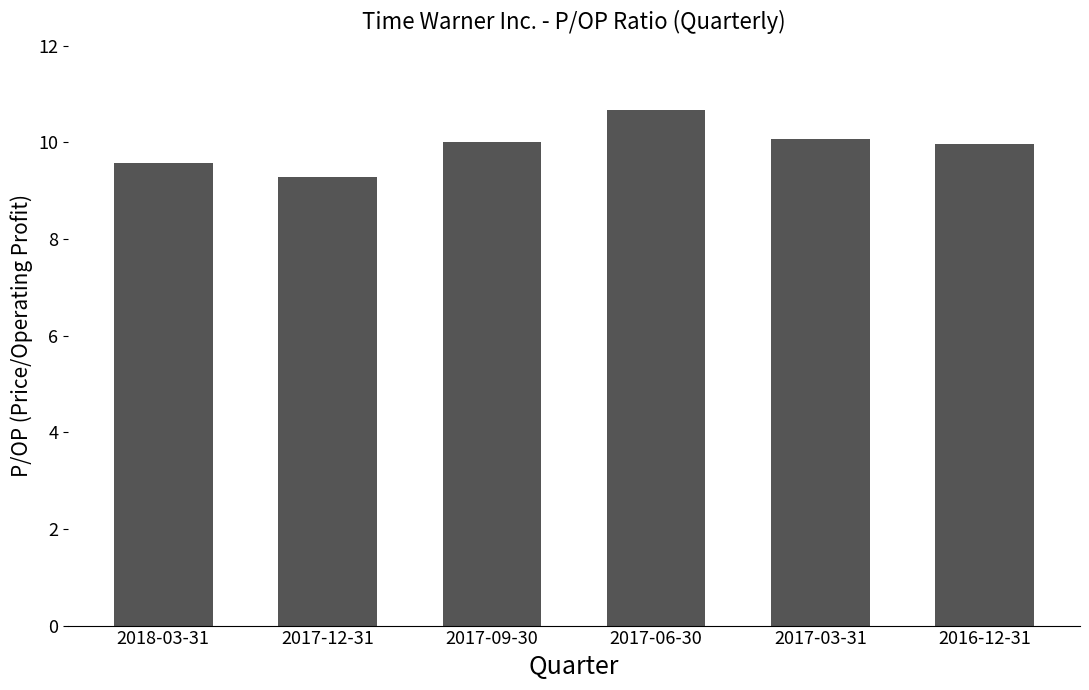

At which label is the value closest to 9?

2017-12-31